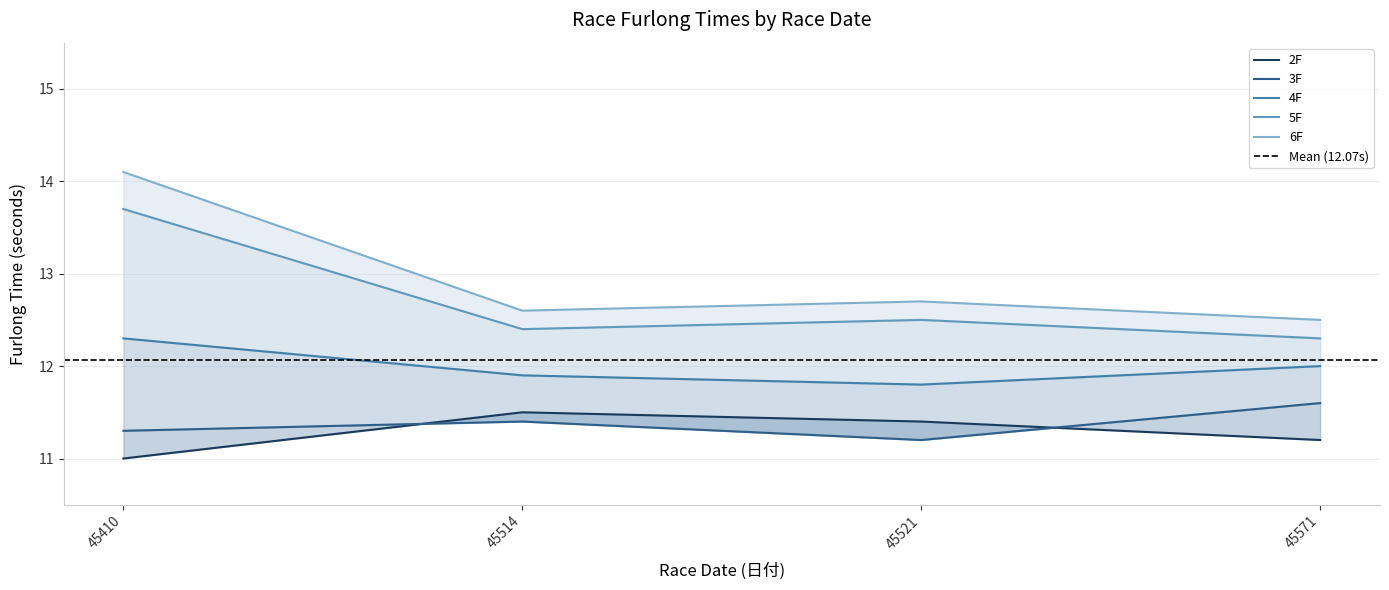

Between 45410 and 45571, which series saw the biggest shift?

6F